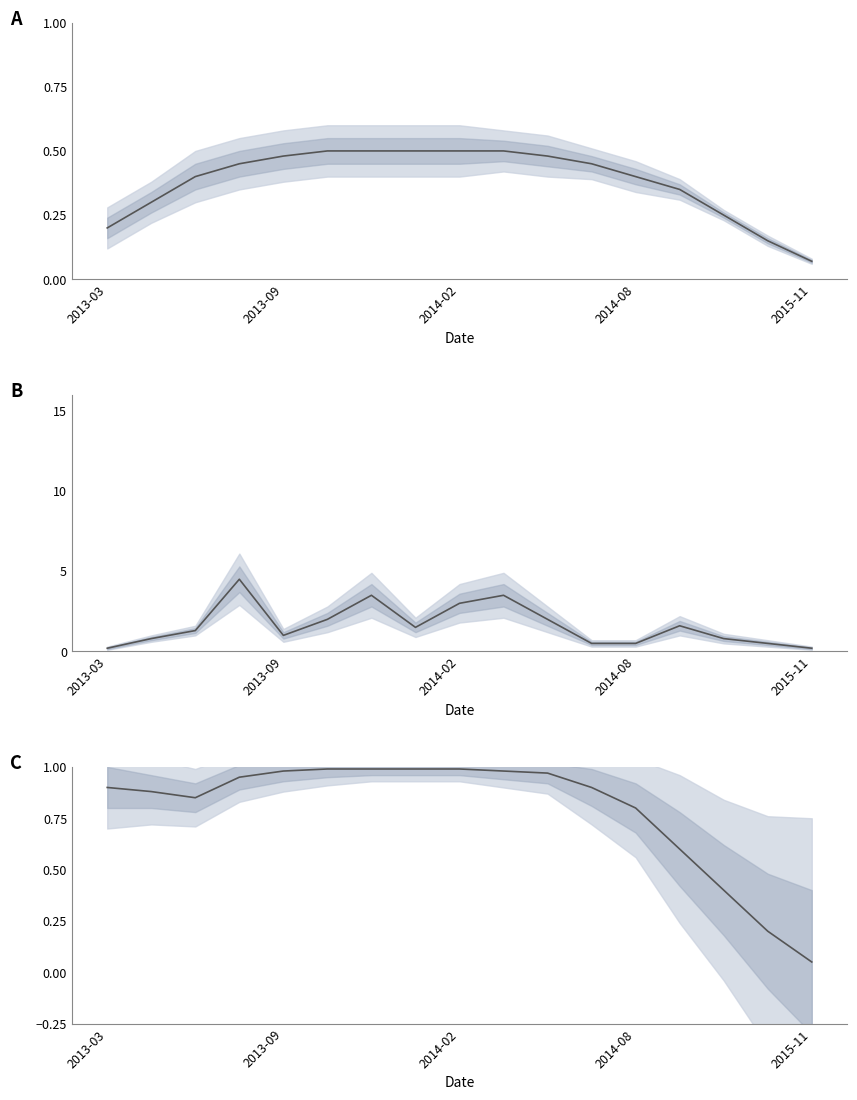

What is the approximate value of Cumulative Hours at 2013-09?

0.9